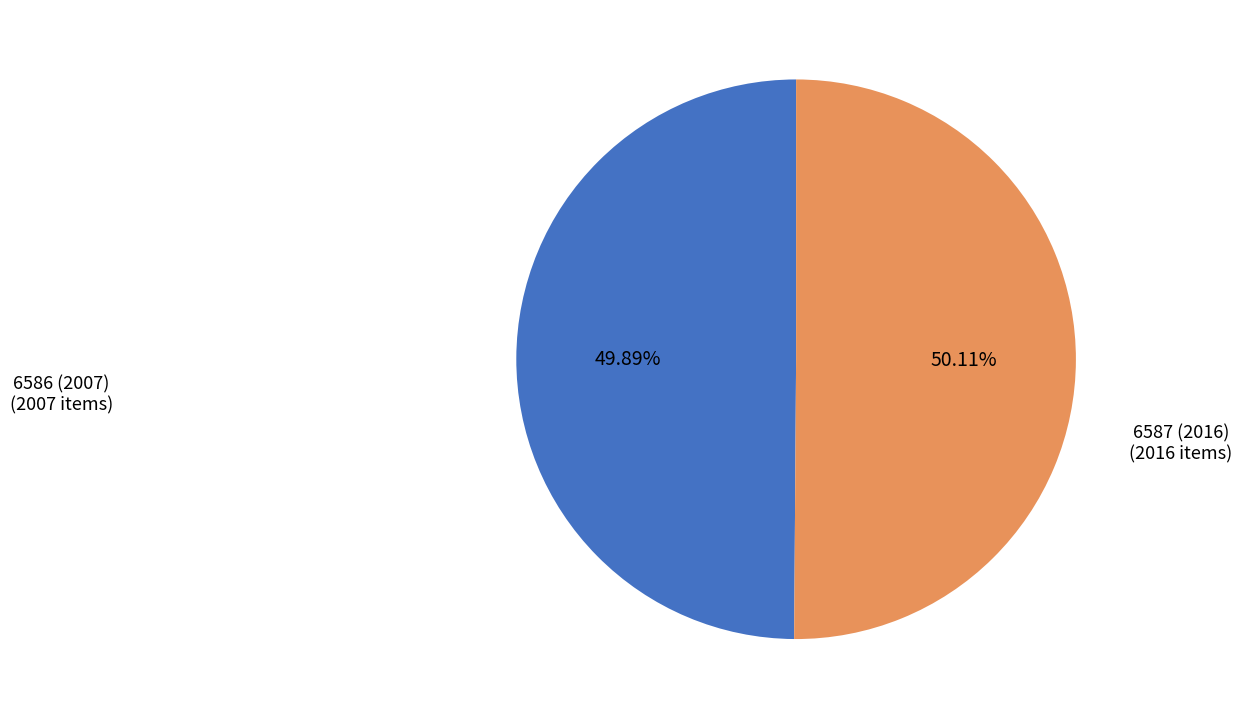

Is there a majority slice in this chart?

Yes